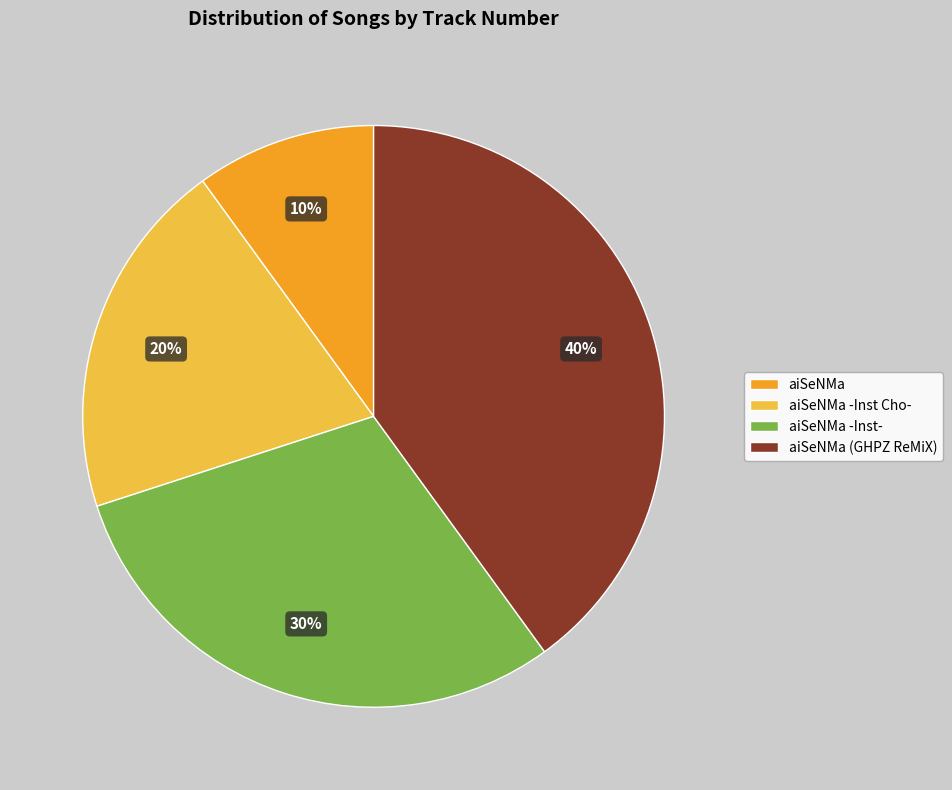

To the nearest percent, what is the combined percentage of aiSeNMa and aiSeNMa -Inst Cho-?

30%